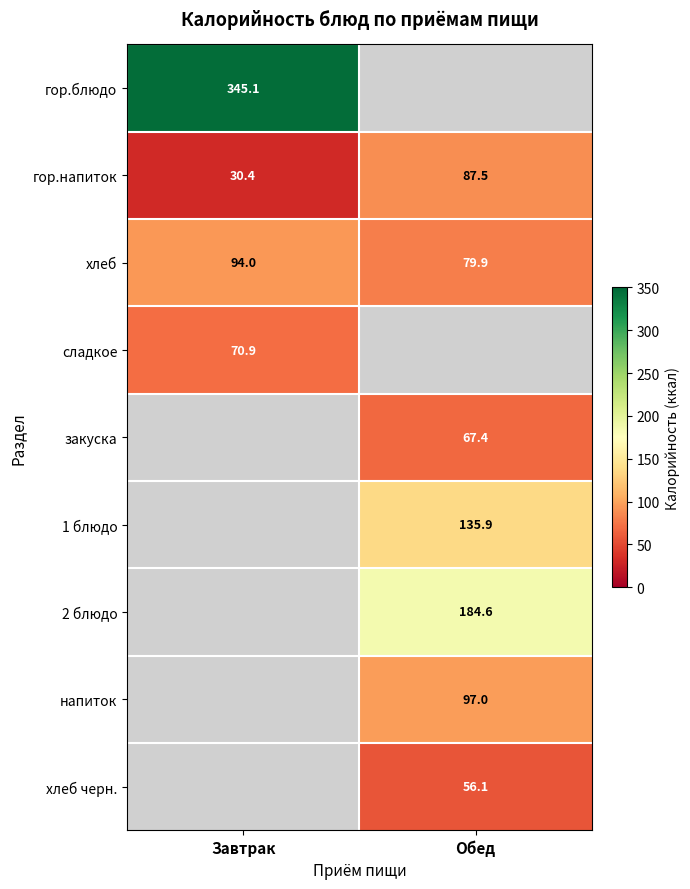

List the labels in order of хлеб value, smallest first.

Обед, Завтрак